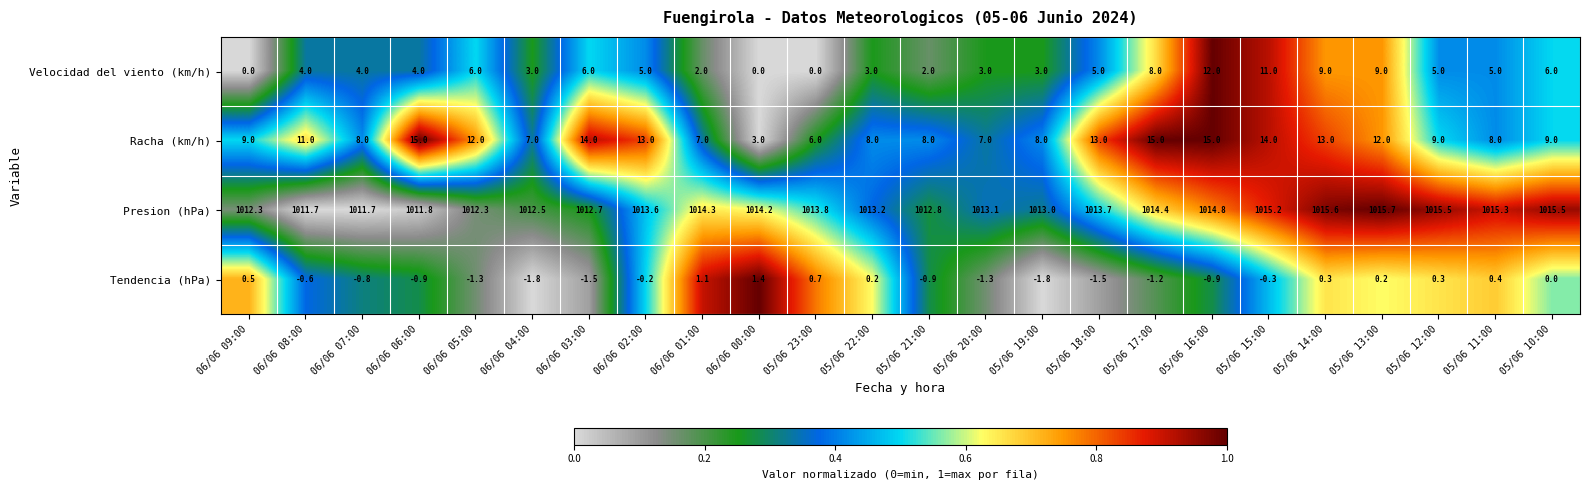

What is the difference between the second highest and second lowest values in the Velocidad del viento (km/h) series?

11.0